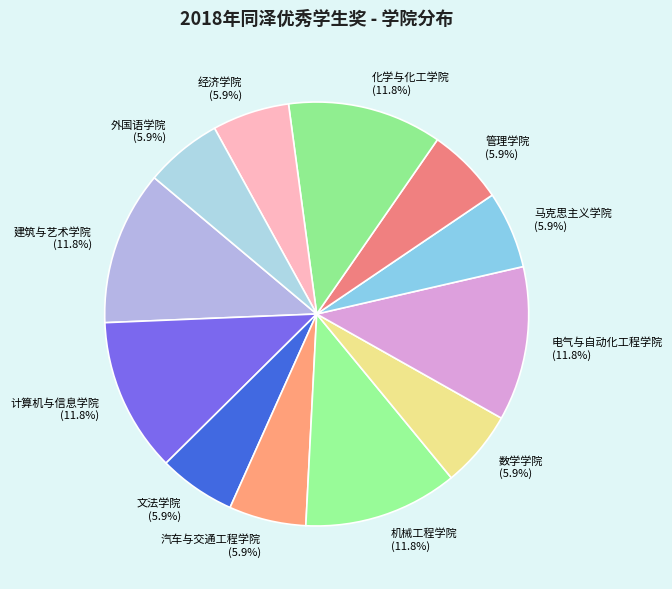

Approximately how many times larger is the value at 建筑与艺术学院 compared to 马克思主义学院?

2.0